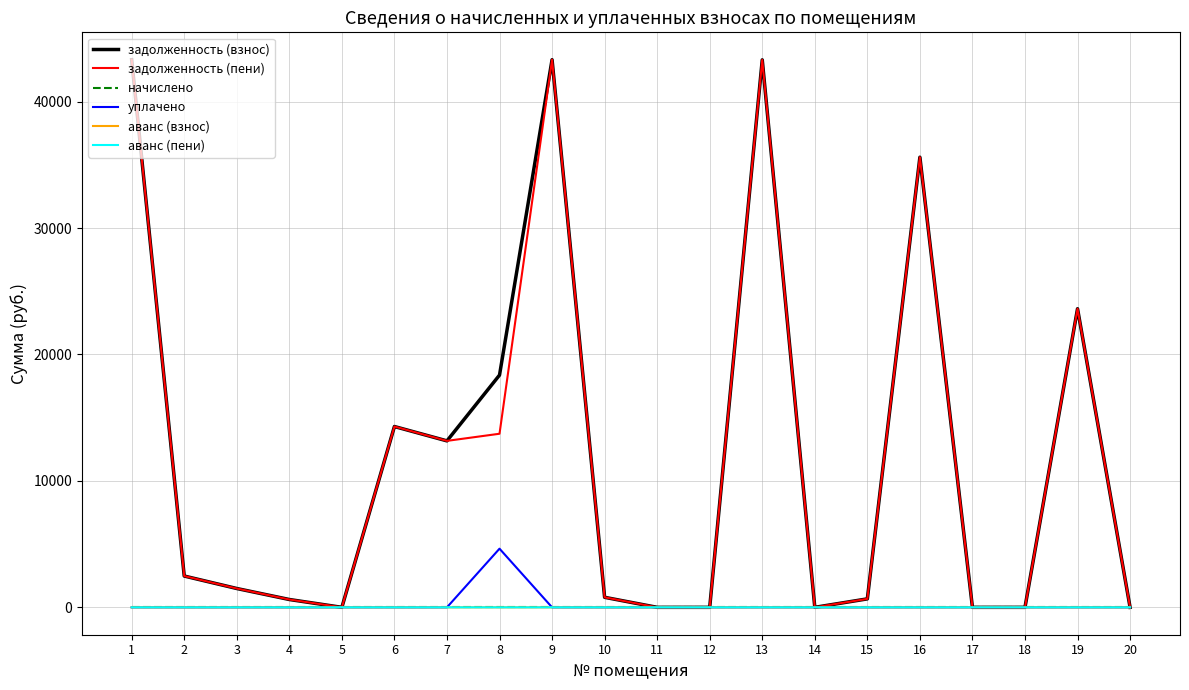

Does the chart have visible grid lines?

Yes